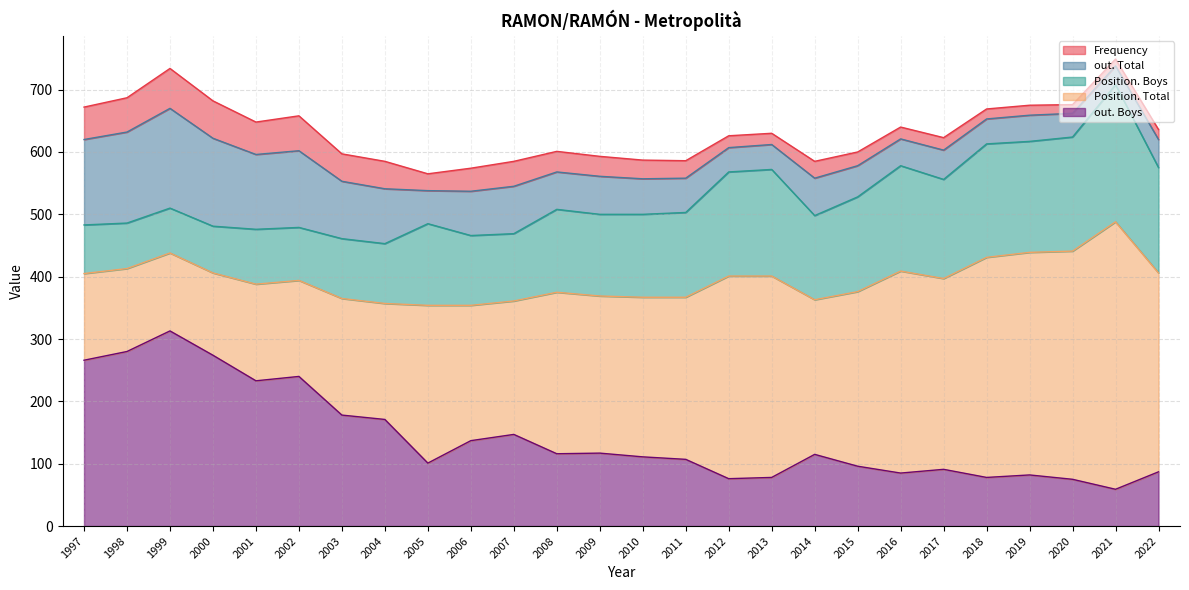

How many distinct data groups are displayed?

5